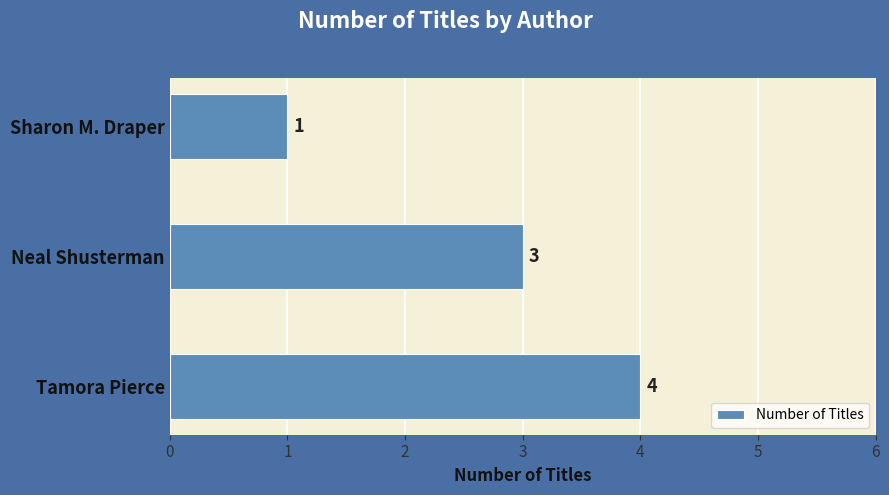

What is the smallest value displayed?

1